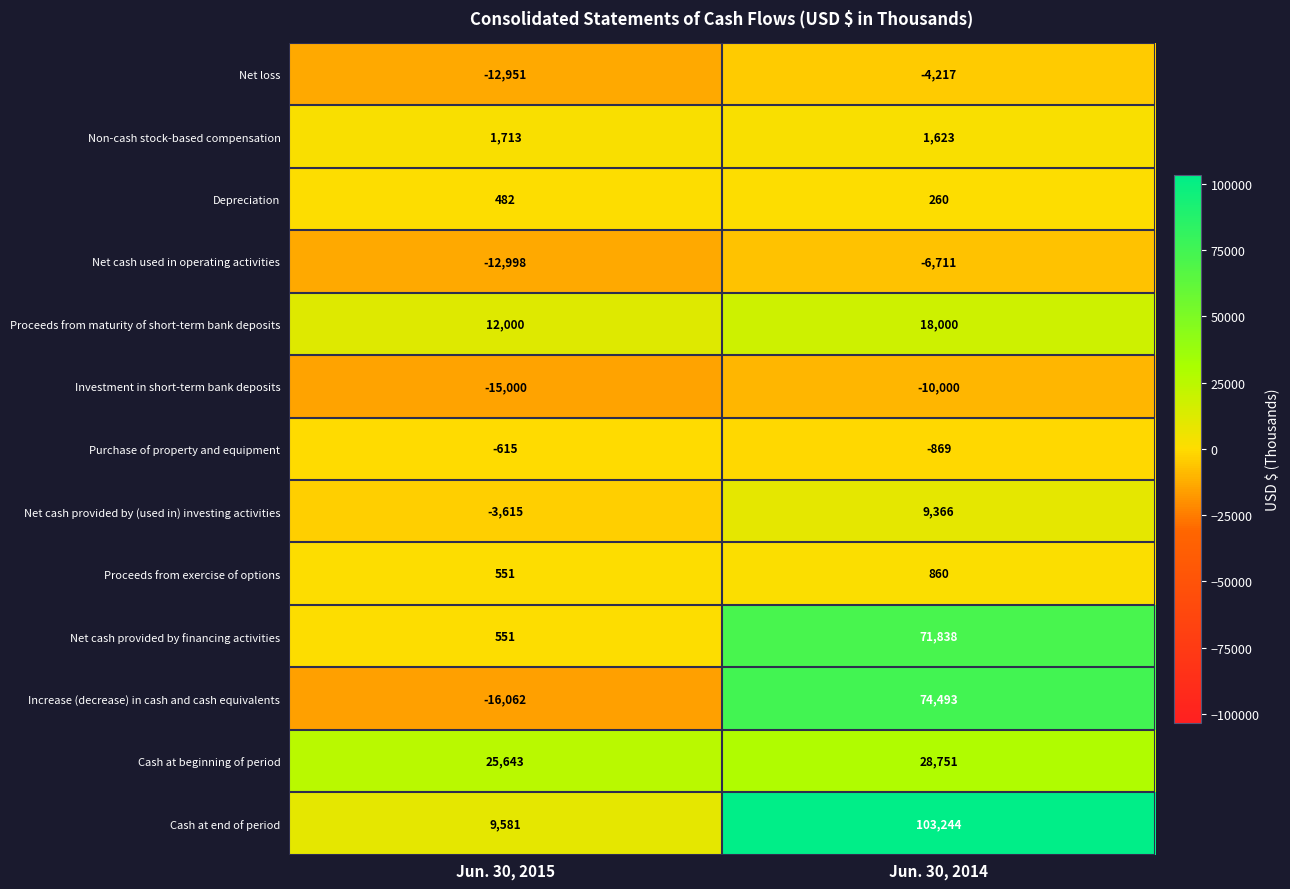

At how many categories does at least one series exceed 67486?

1